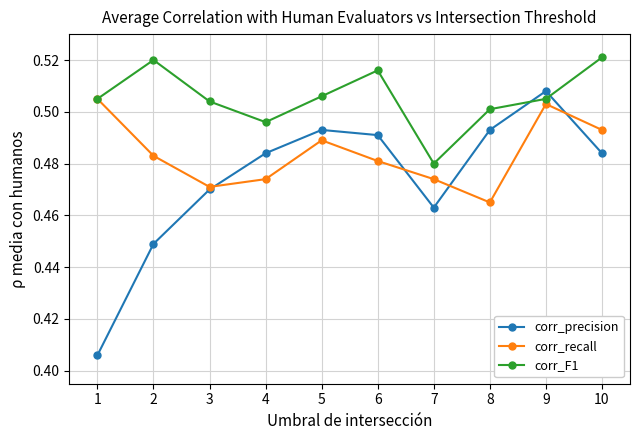

Which series ends up on top after the final intersection of corr_precision and corr_recall?

corr_recall